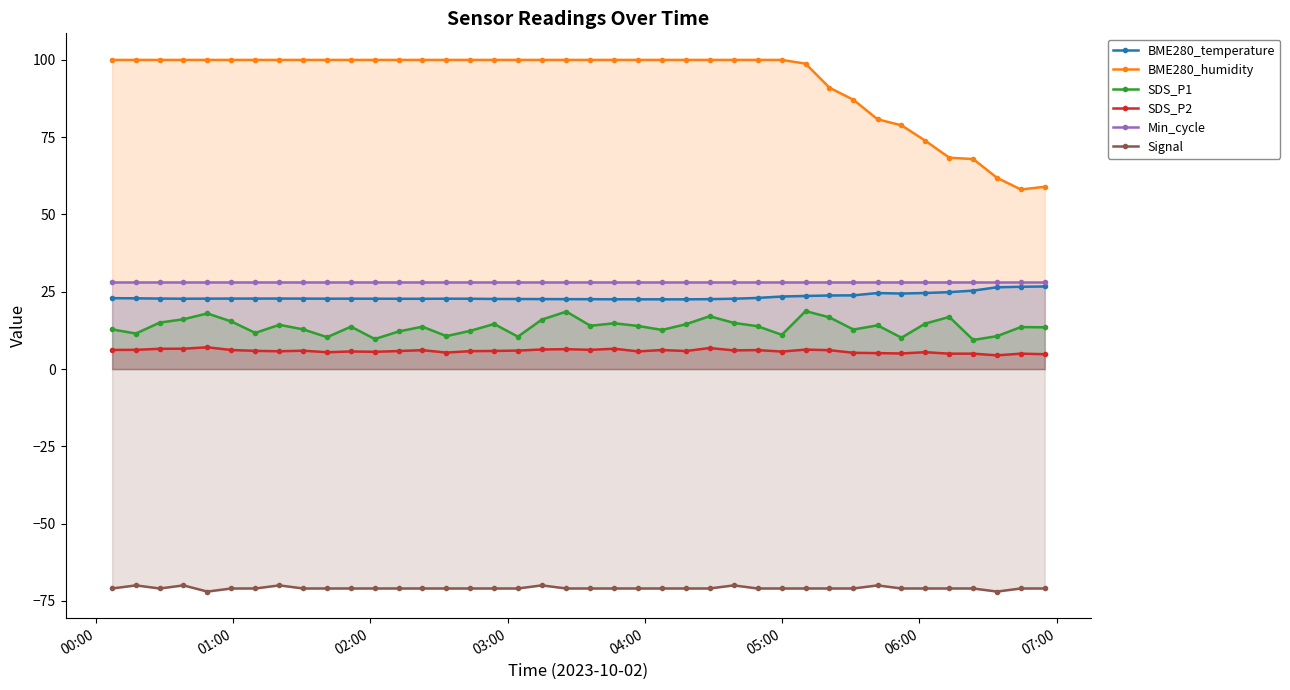

What is the minimum value for BME280_temperature?

22.6